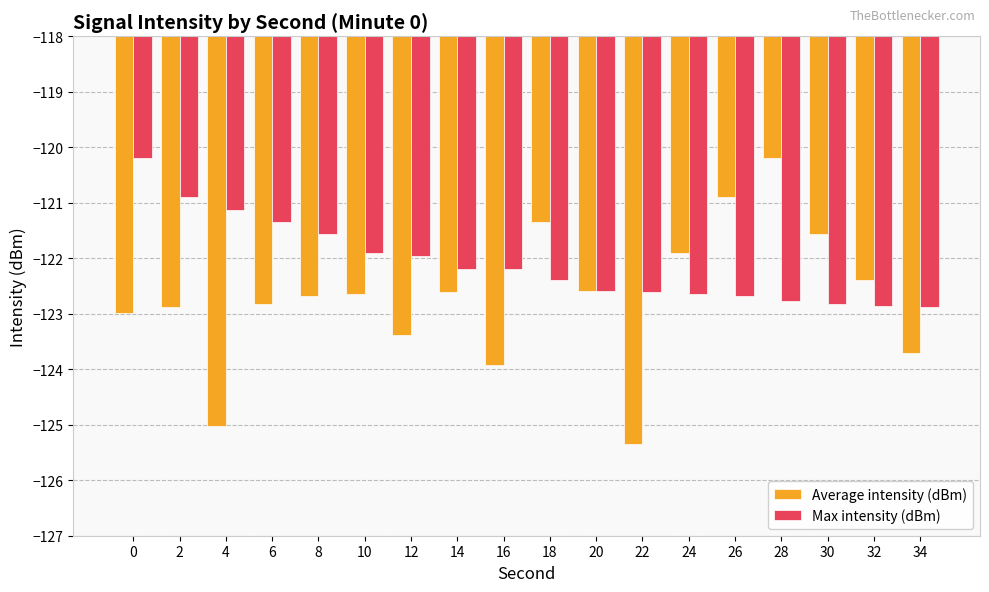

What is the sum of the Max intensity (dBm) values at 30 and 20?

-245.4